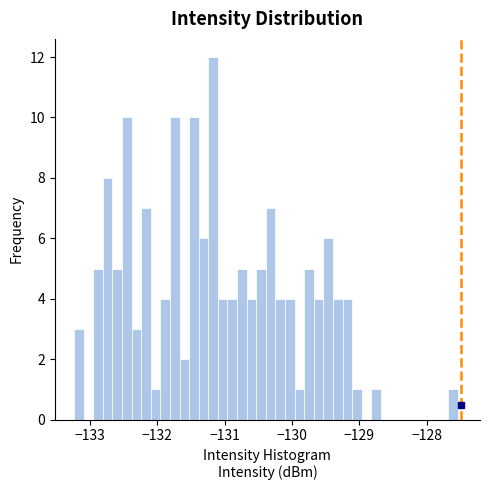

Around what value on the x-axis is the tallest bar? Give the approximate position of its centre, as read against the axis.

-131.2